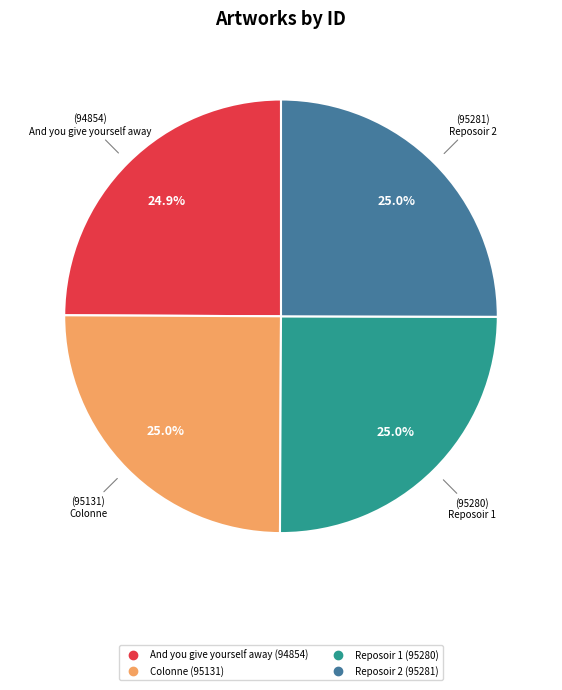

Does Colonne represent more than half of the total?

No